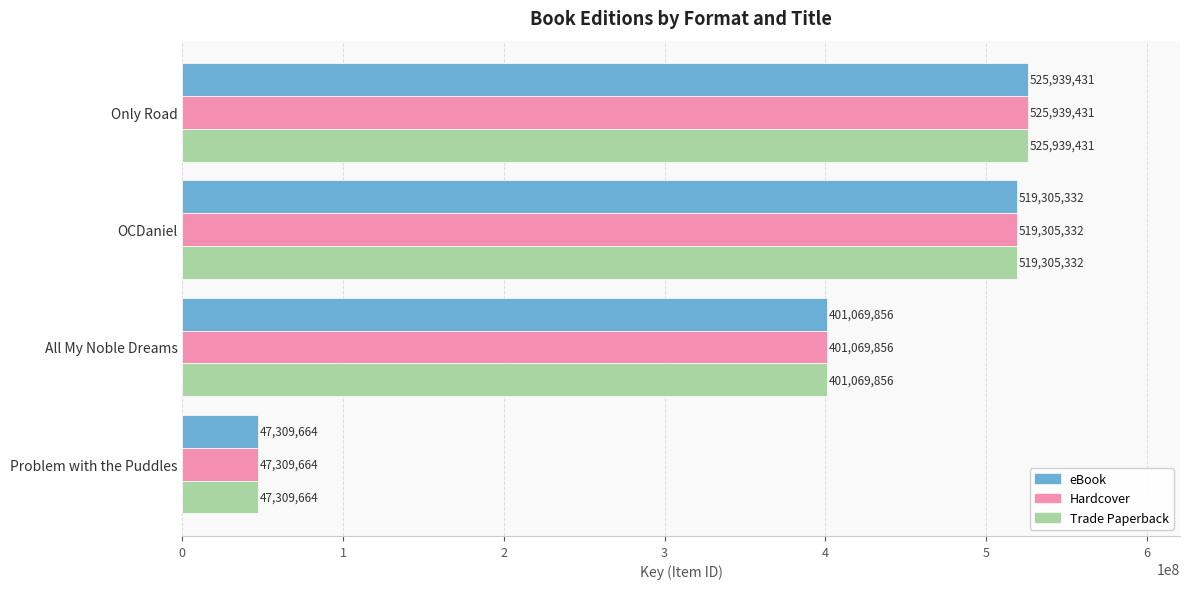

What is the sum of all eBook values?

1493624283